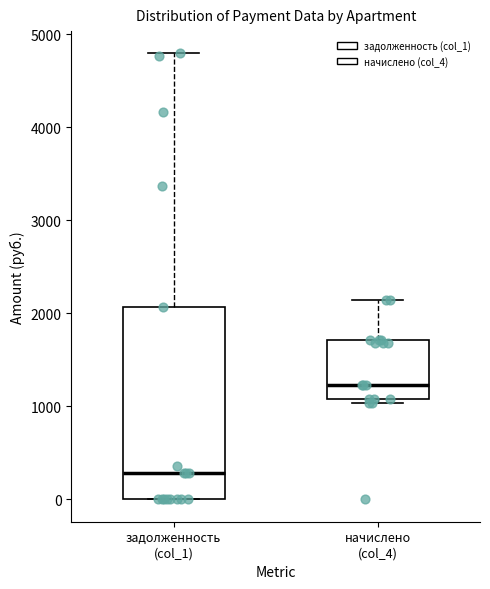

Where does the upper whisker of the box for задолженность (col_1) end on the y-axis? The values are not printed on the chart, so give them approximately, as read against the axis.

4800